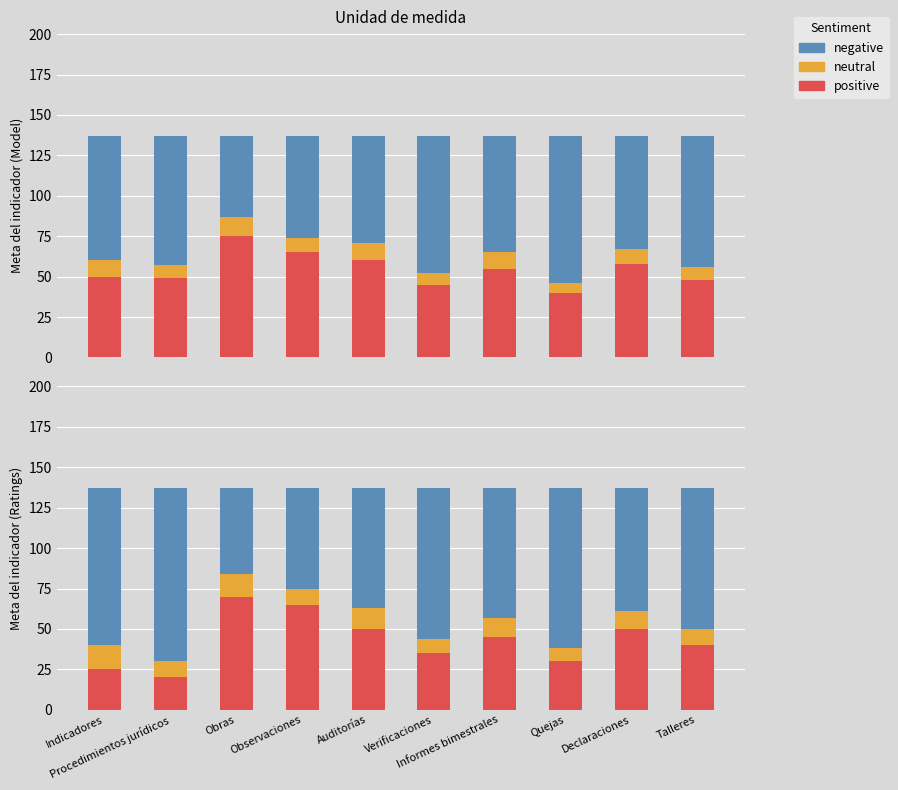

How many data points in neutral are less than 11?

5